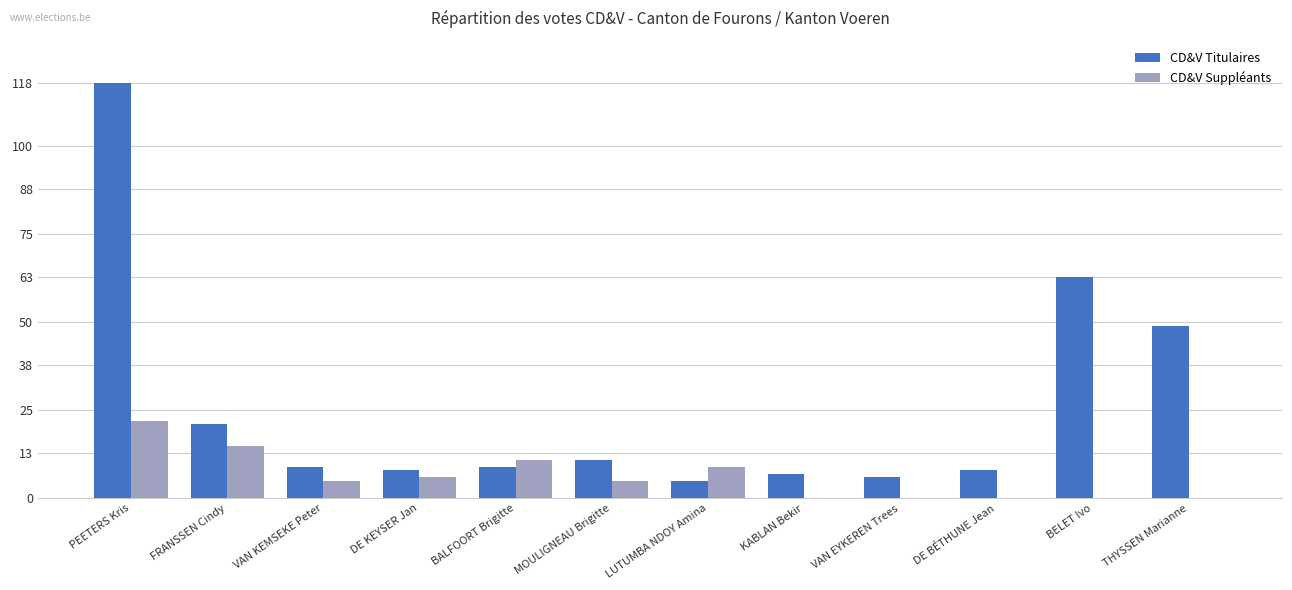

What is the total value across all series at BELET Ivo?

63